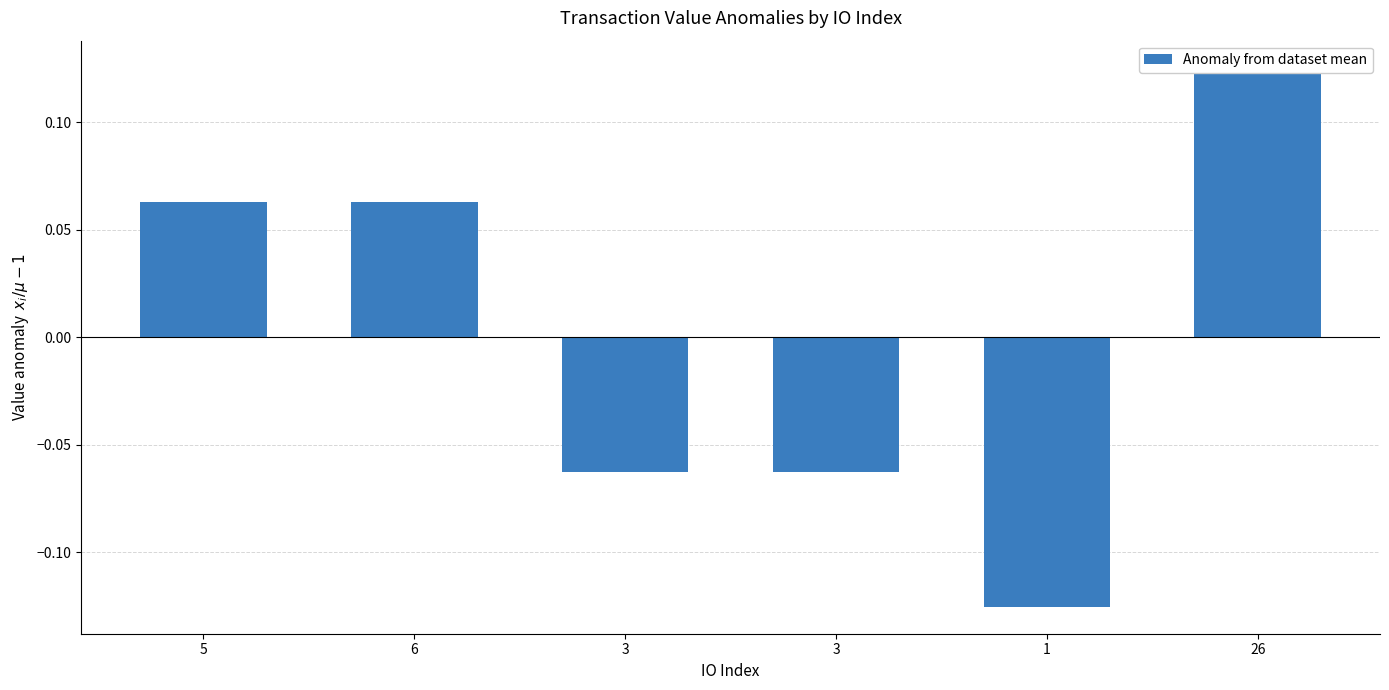

Reading left to right, what are all the values shown in this chart?

5=0.1	6=0.1	3=-0.1	3=-0.1	1=-0.1	26=0.1